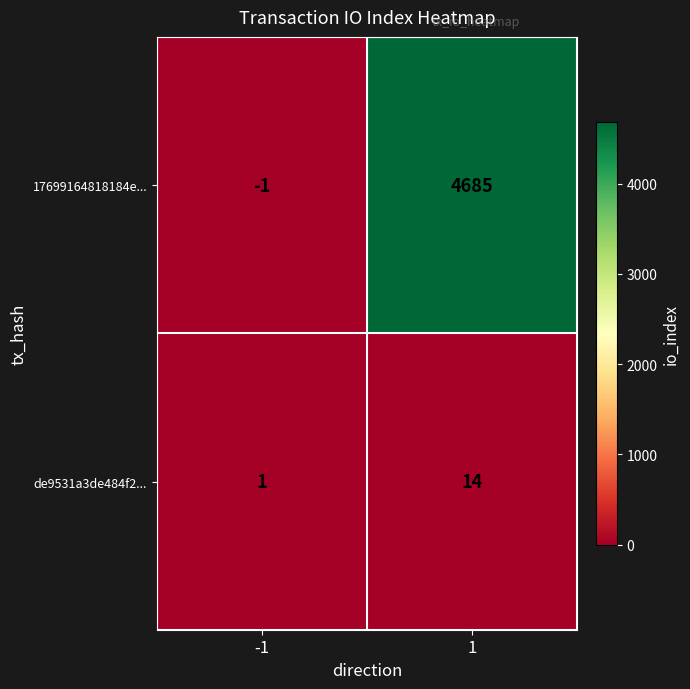

What is the sum of all de9531a3de484f2... values?

15